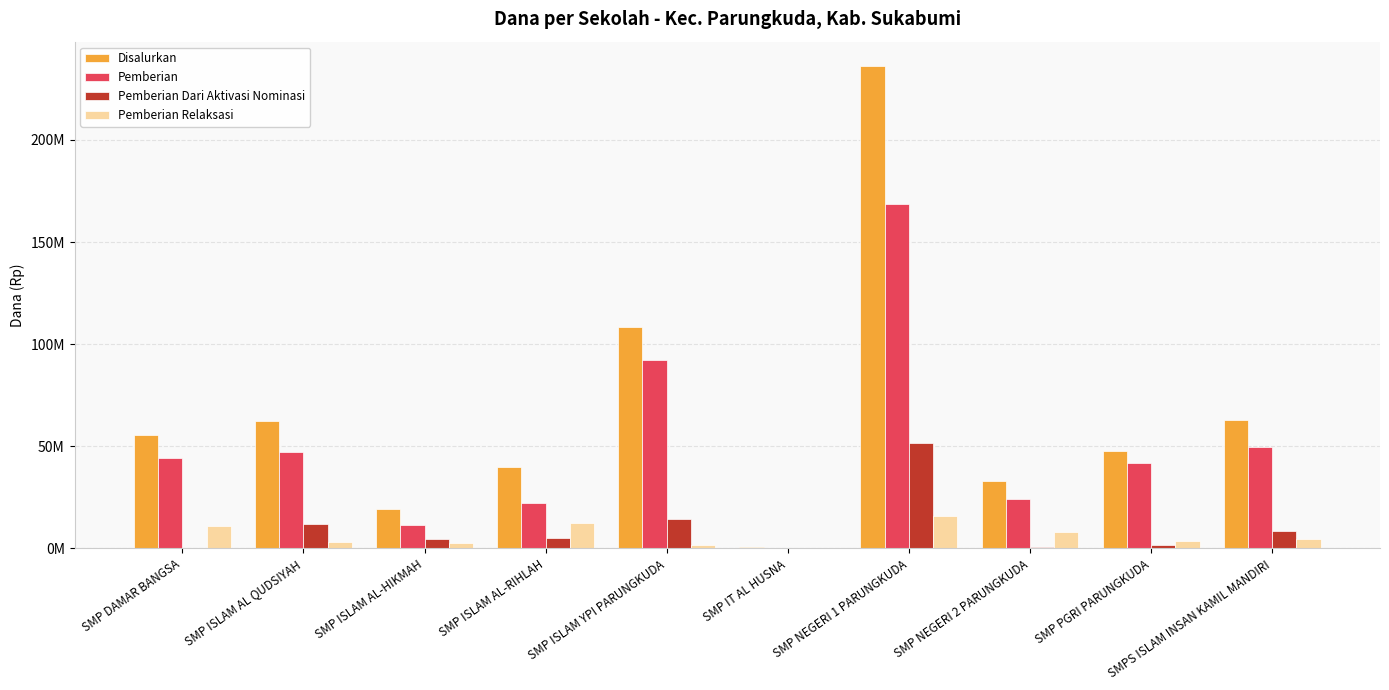

Which category has the lowest value across all series?

SMP DAMAR BANGSA